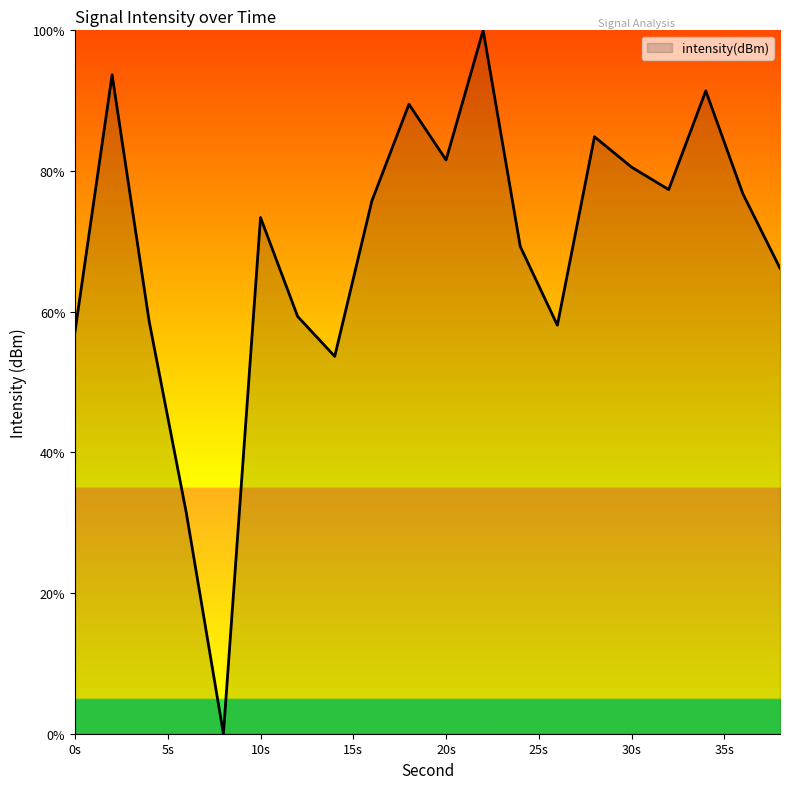

What is the greatest value displayed?

100.0